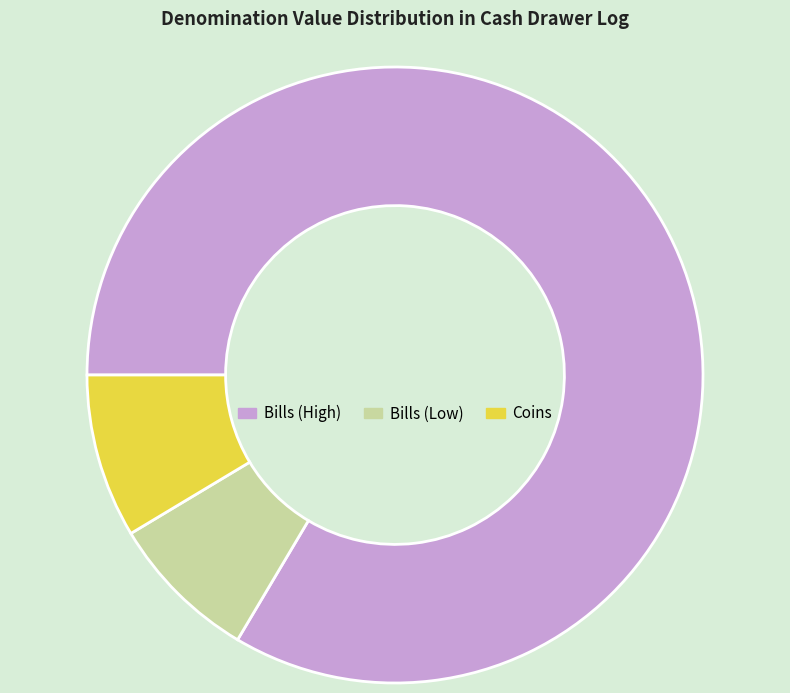

Which has a higher value, Bills (Low) or Coins?

Coins